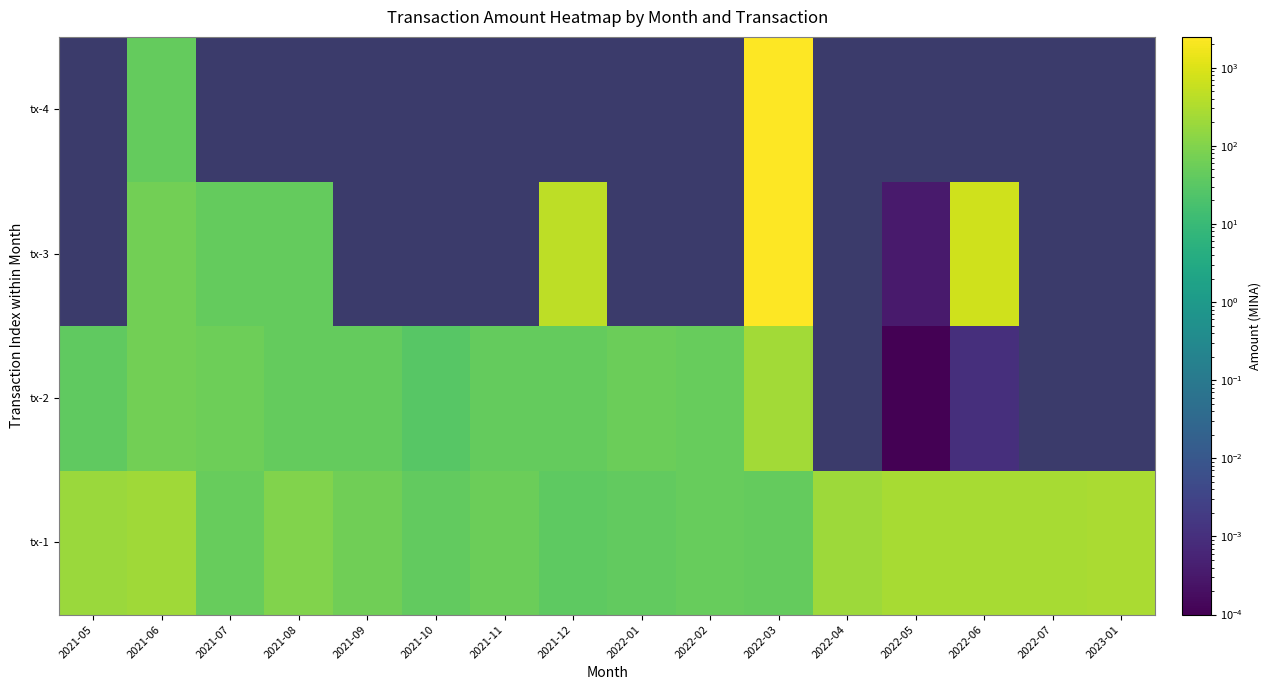

The value of tx-1 at 2021-07 is 26.1. True or false?

False